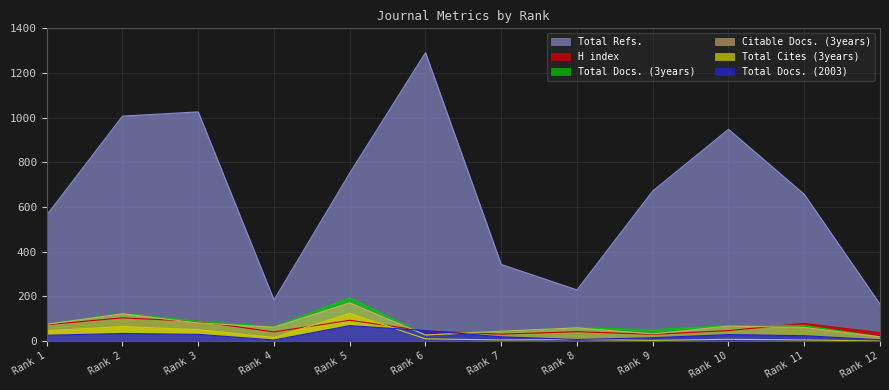

Reading right to left, transcribe all the data shown in this chart.

H index: 12=38	11=79	10=47	9=30	8=42	7=31	6=45	5=93	4=41	3=88	2=104	1=73
Total Docs. (2003): 12=6	11=24	10=29	9=15	8=7	7=19	6=47	5=69	4=5	3=30	2=34	1=26
Total Refs.: 12=165	11=657	10=948	9=672	8=229	7=343	6=1291	5=752	4=184	3=1026	2=1007	1=564
Citable Docs. (3years): 12=19	11=61	10=67	9=32	8=59	7=44	6=27	5=171	4=62	3=81	2=122	1=75
Total Cites (3years): 12=0	11=5	10=8	9=3	8=7	7=5	6=10	5=124	4=16	3=51	2=65	1=46
Total Docs. (3years): 12=19	11=69	10=69	9=51	8=59	7=44	6=27	5=194	4=64	3=88	2=124	1=75